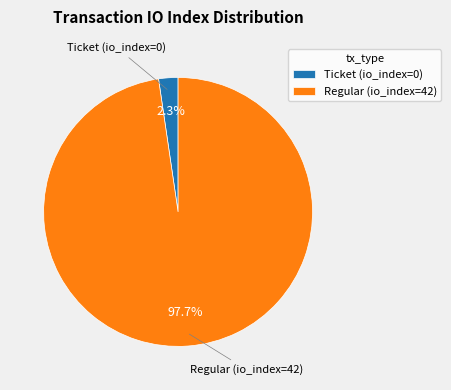

Is it true that Regular (io_index=42) is 89% of the pie?

False